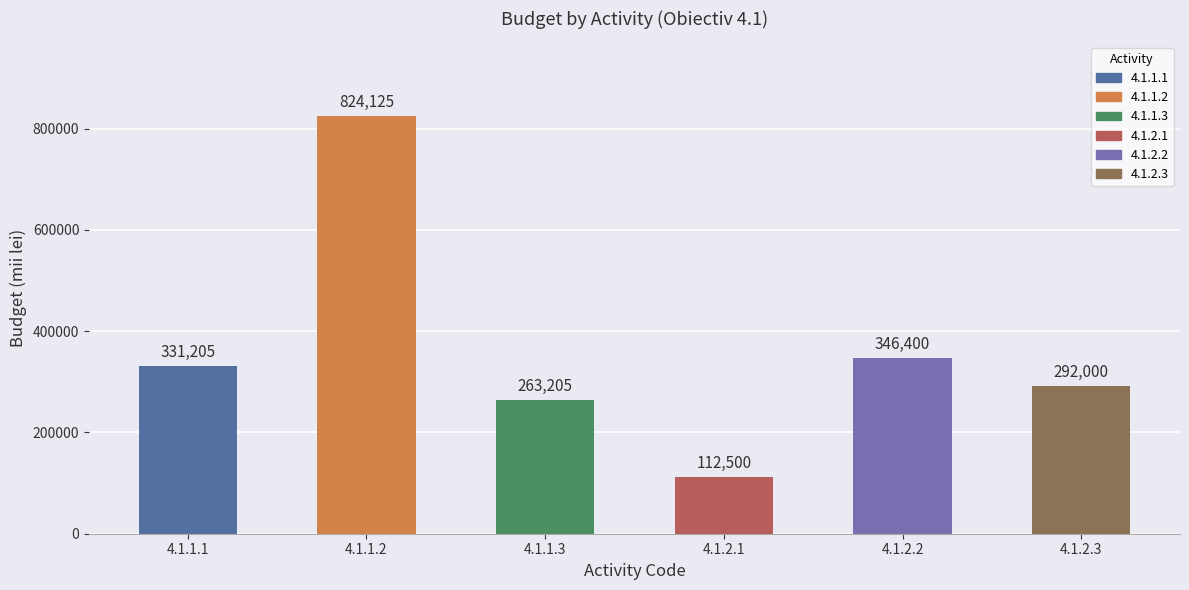

What is the sum of all values?

2169435